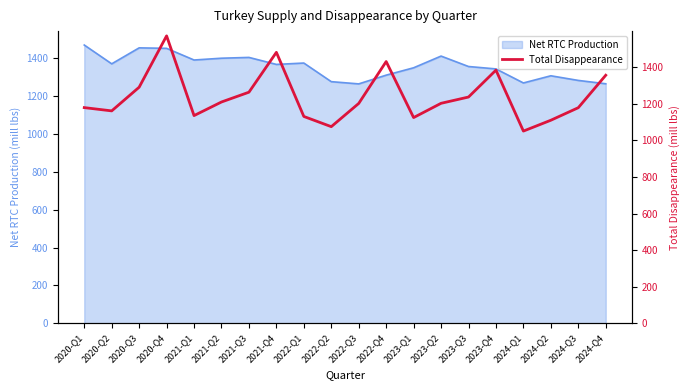

The value of Net RTC Production at 2023-Q3 is 586.0. True or false?

False